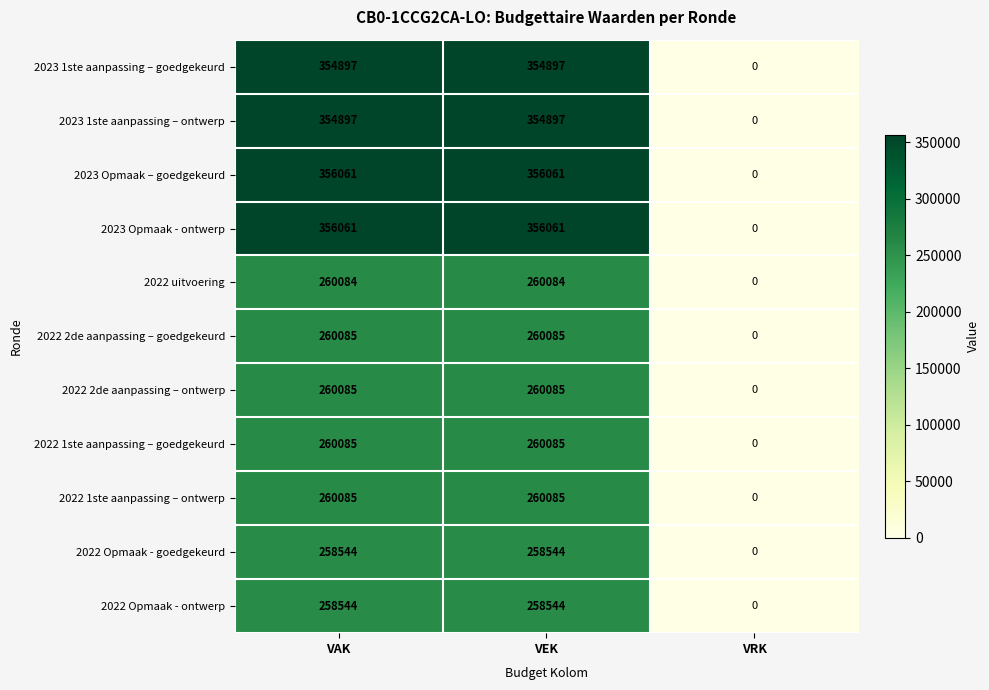

Count the number of data series in this chart.

11